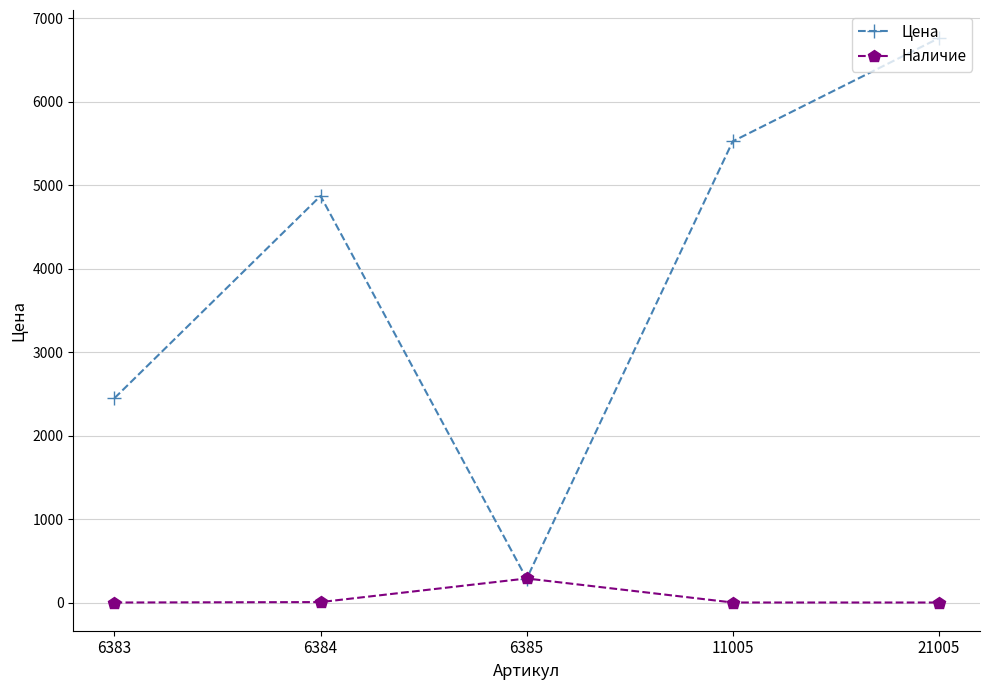

At which category is the sum across all series the highest?

21005